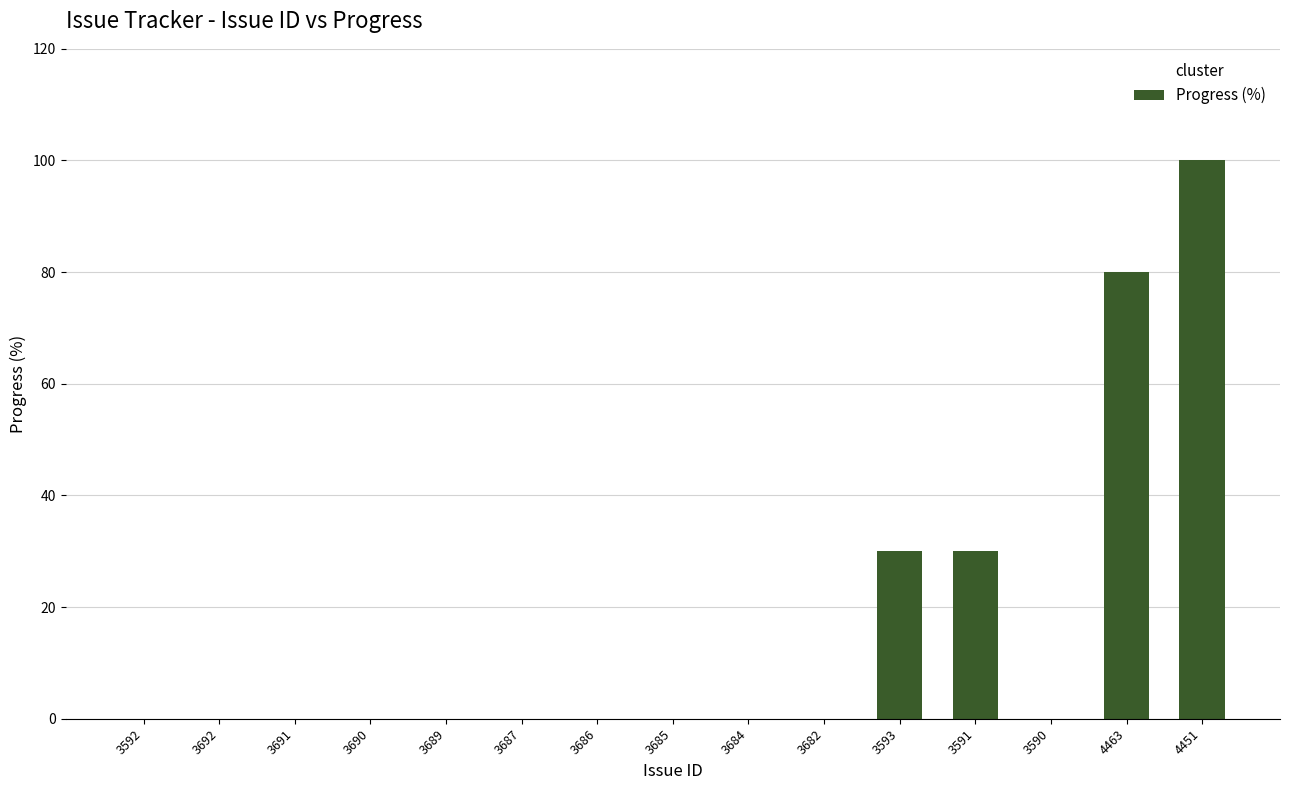

What is the maximum value shown in the chart?

100